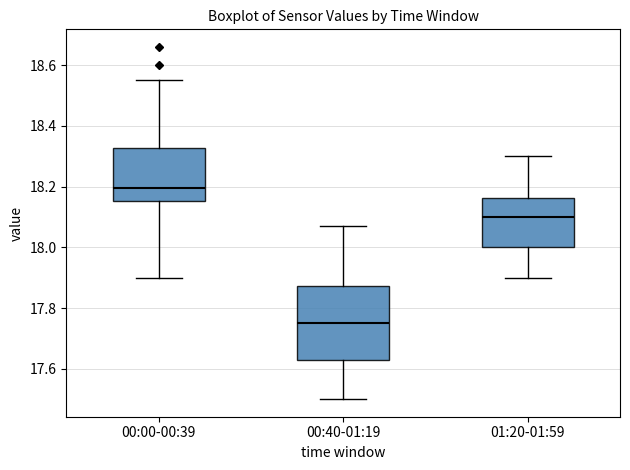

Which box is the tallest, from its lower edge to its upper edge?

00:40-01:19